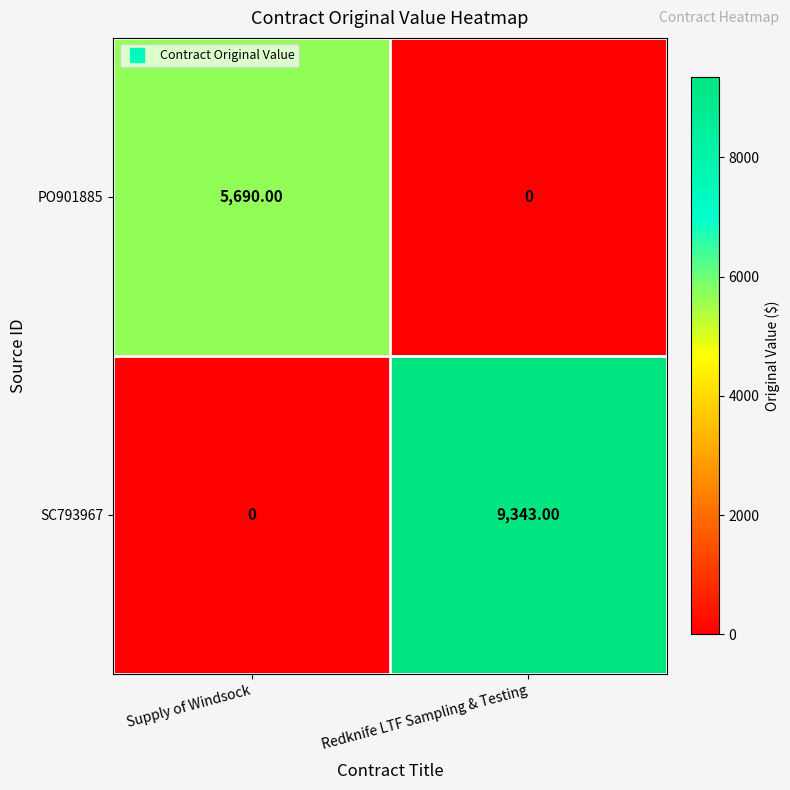

What is the average value of the SC793967 series?

4672